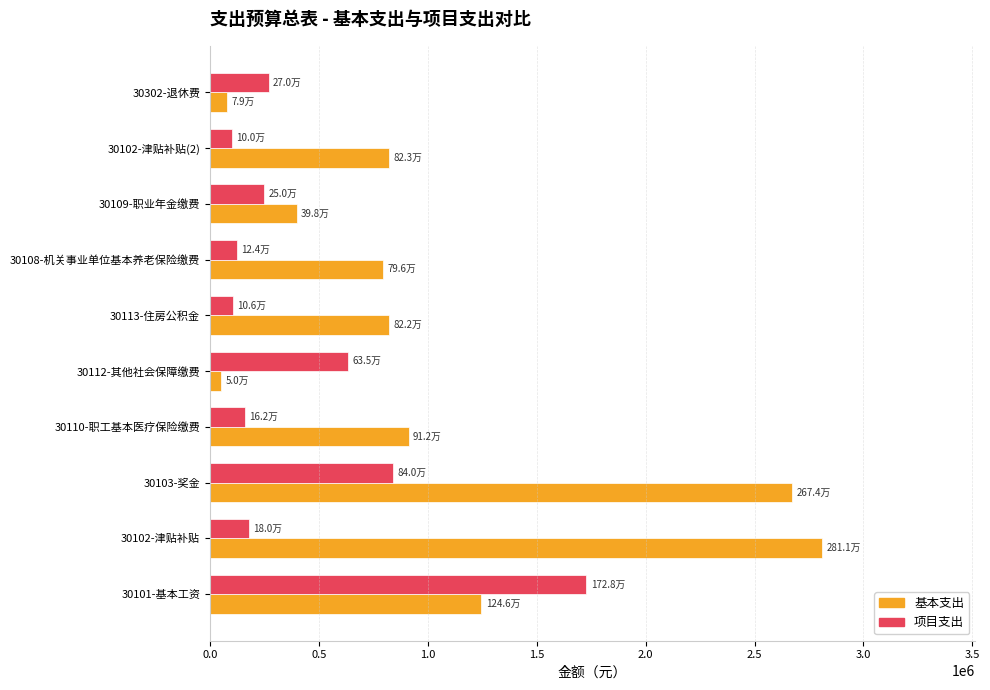

Which label corresponds to the largest value in the chart?

30102-津贴补贴